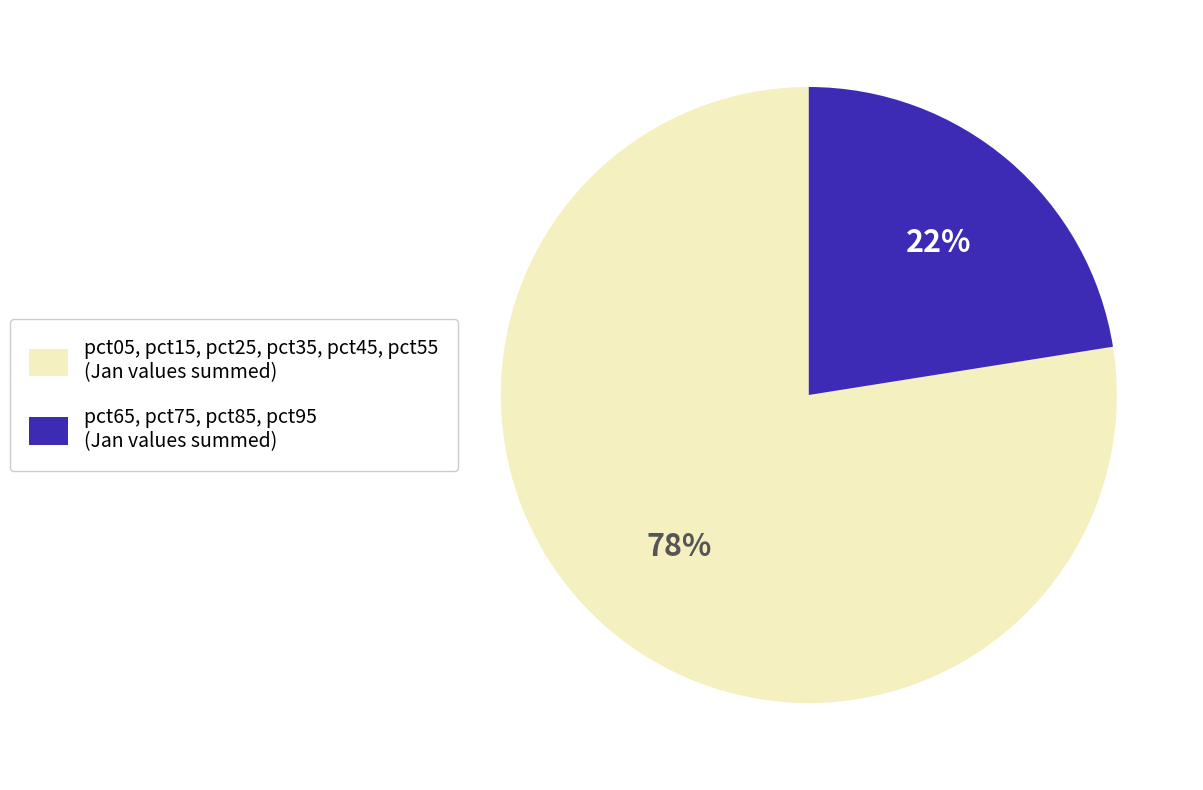

Is it true that pct05, pct15, pct25, pct35, pct45, pct55 (Jan values summed) is 78% of the pie?

True